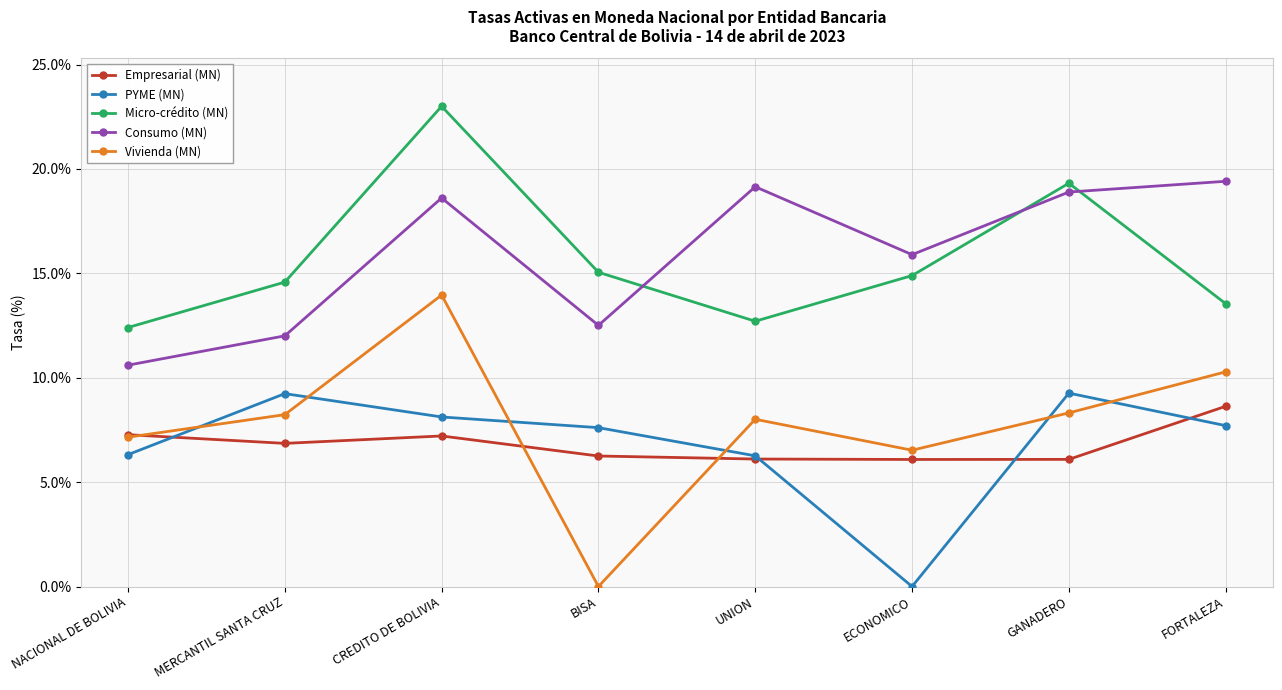

The Vivienda (MN) series shows 2.9 at GANADERO. True or false?

False